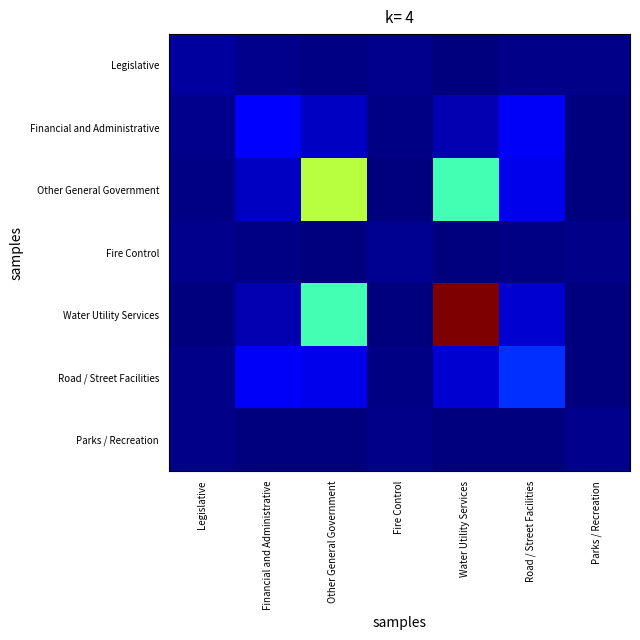

List the series in order of their peak value, highest first.

Water Utility Services, Other General Government, Road / Street Facilities, Financial and Administrative, Legislative, Fire Control, Parks / Recreation